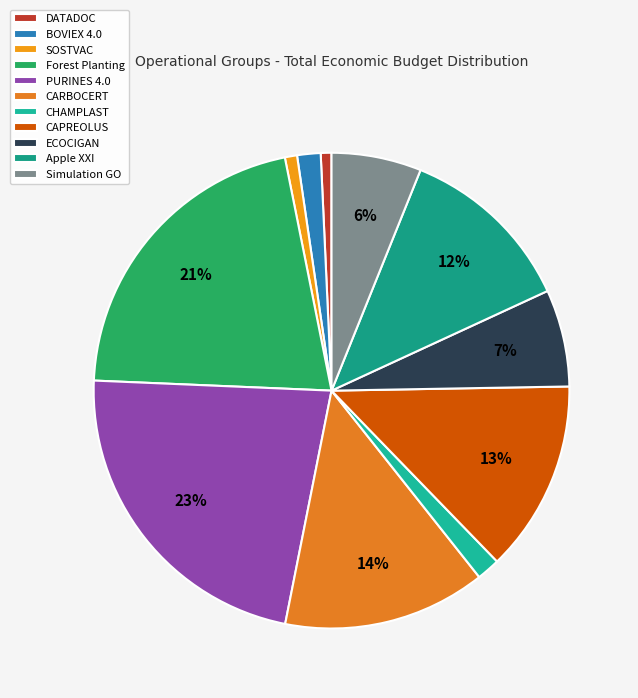

What is the ratio of the value at Simulation GO to the value at CARBOCERT?

0.4